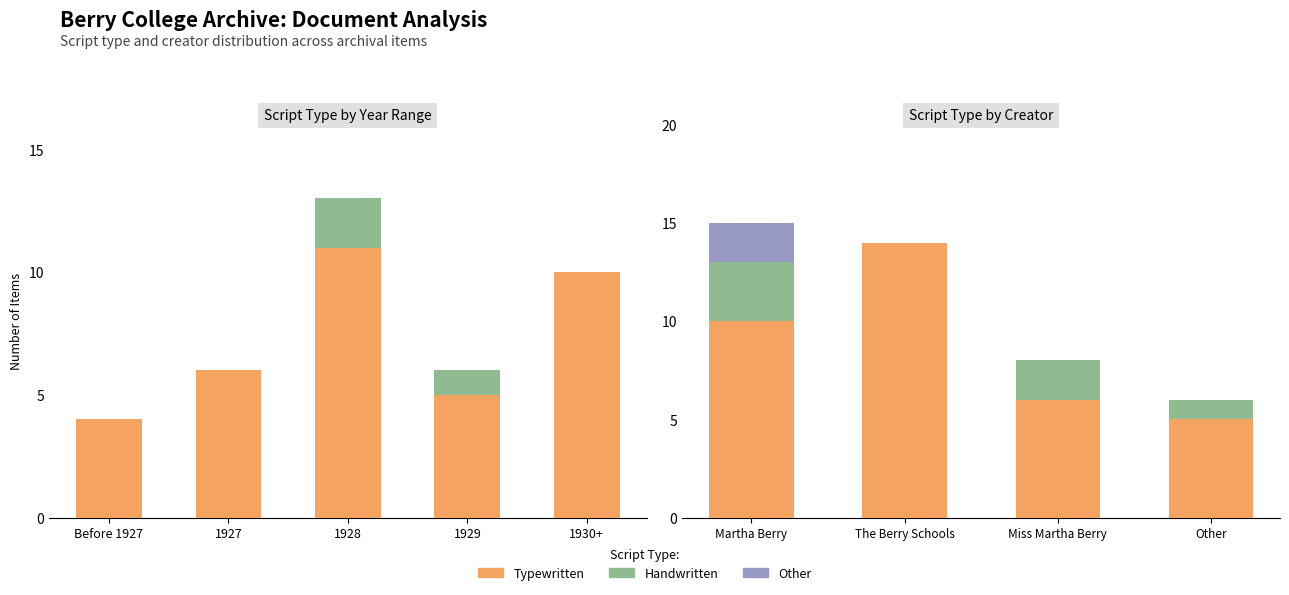

What is the maximum value shown in the chart?

14